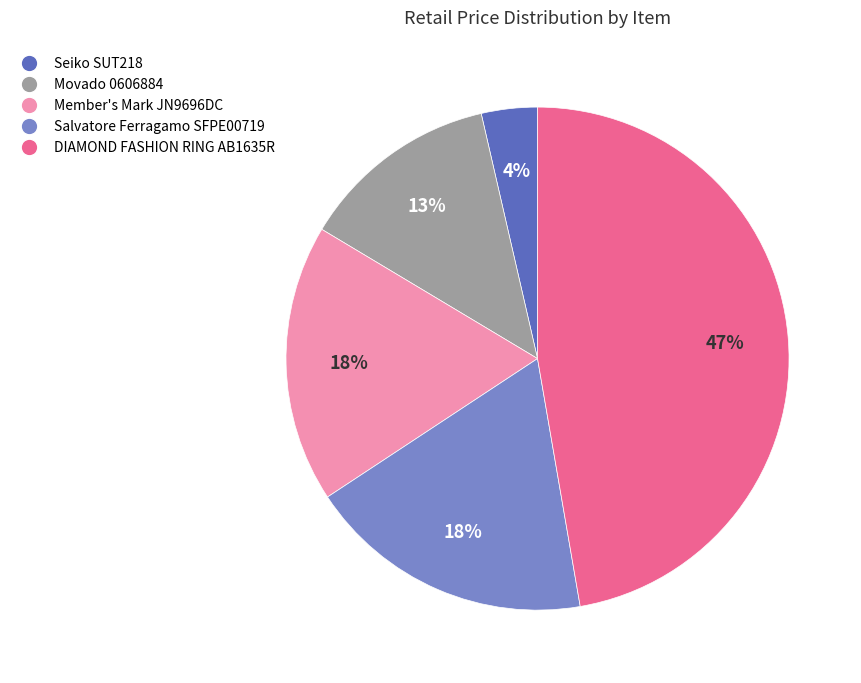

How many slices are in this pie chart?

5